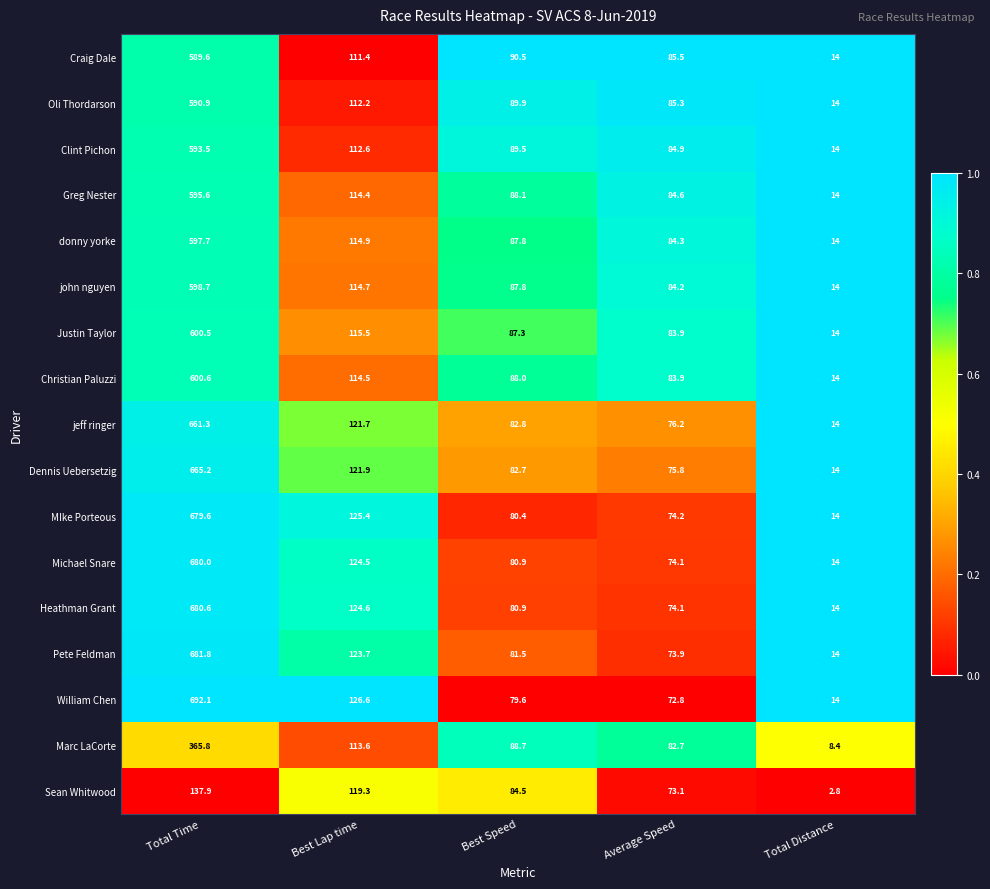

What is the sum of the Justin Taylor values at Average Speed and Best Lap time?

199.4